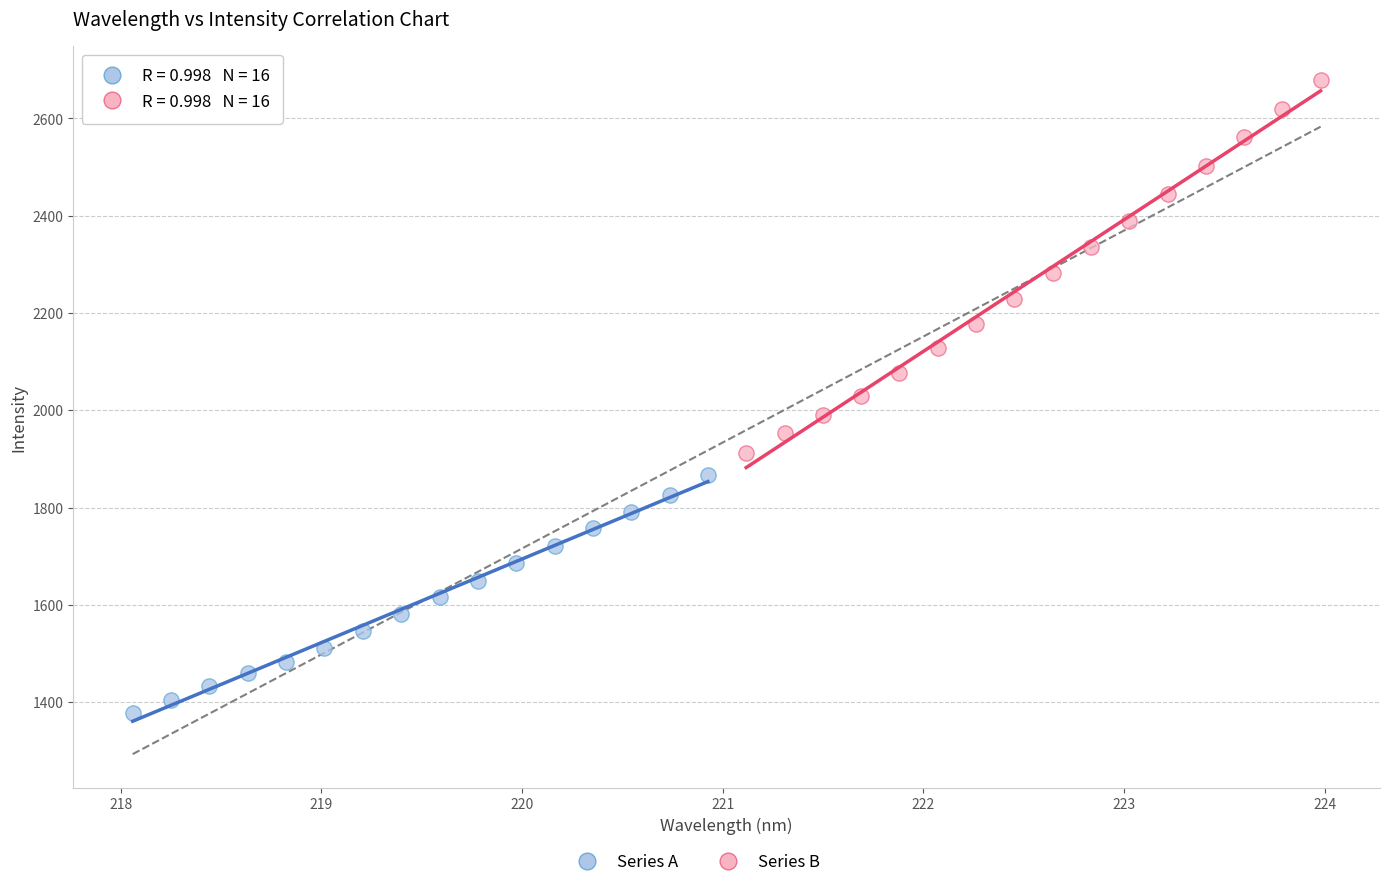

Which series reaches the minimum Y coordinate?

Series A